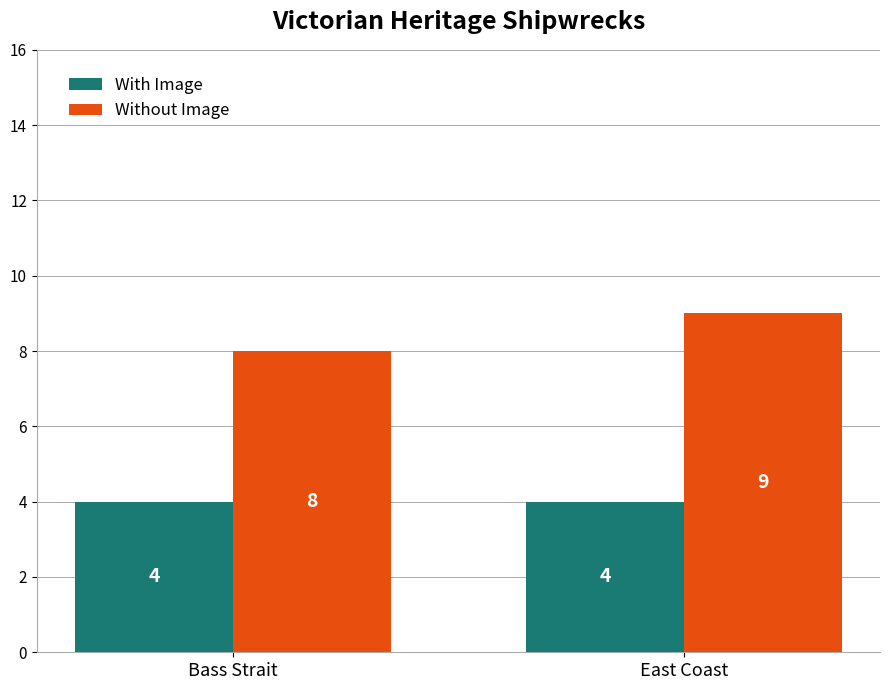

Which label corresponds to the largest value in the chart?

East Coast